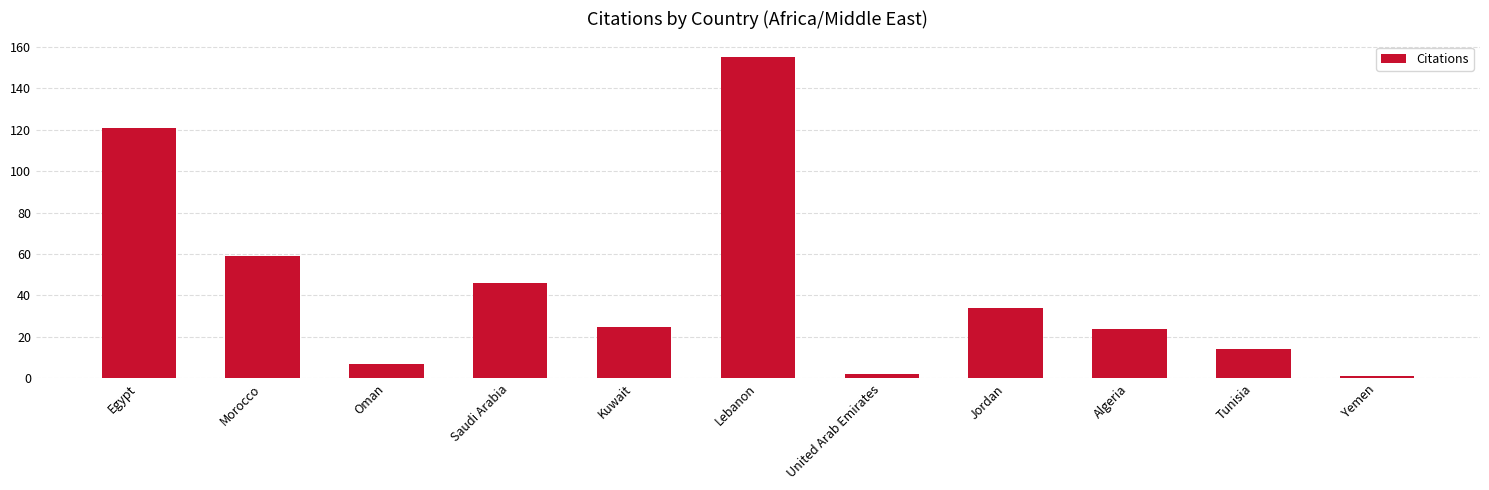

Count the number of data series in this chart.

1